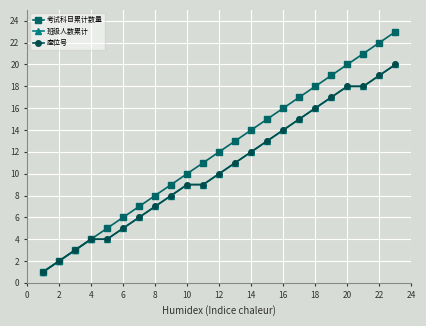

Does the chart have visible grid lines?

Yes